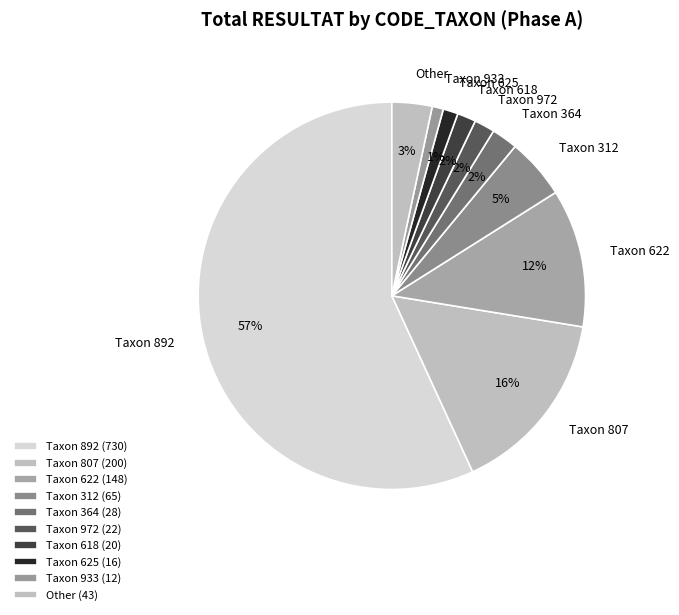

To the nearest percent, what is the average slice percentage?

10%